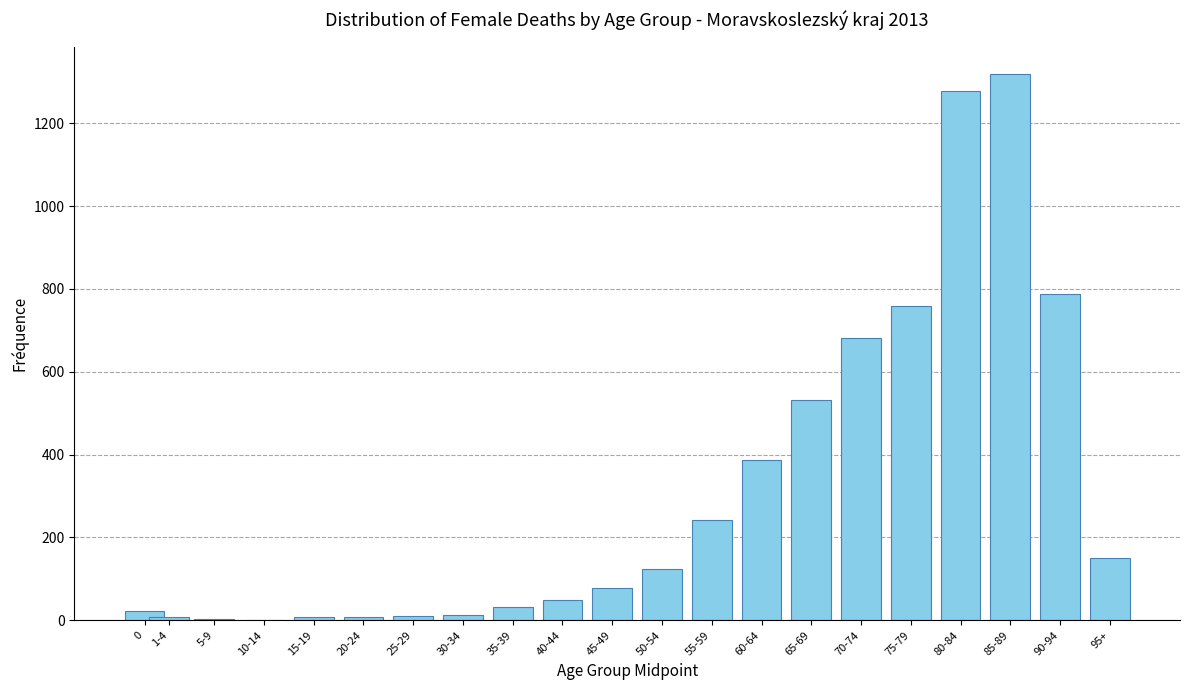

What is the greatest value displayed?

1319